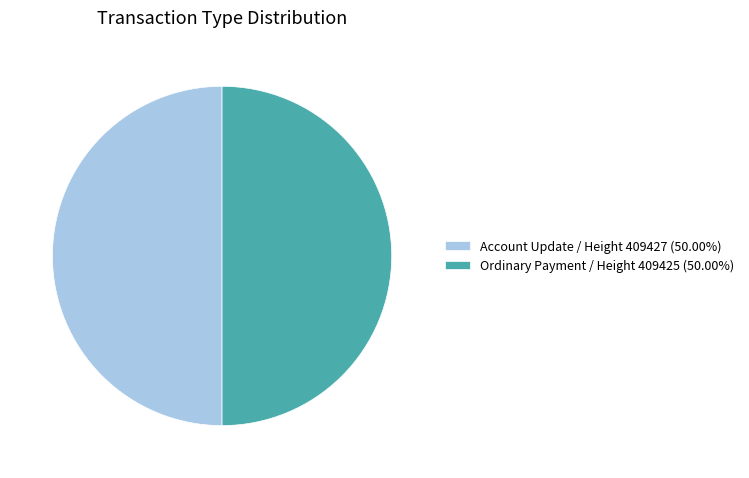

What is the ratio of the value at Ordinary Payment / Height 409425 (50.00%) to the value at Account Update / Height 409427 (50.00%)?

1.0